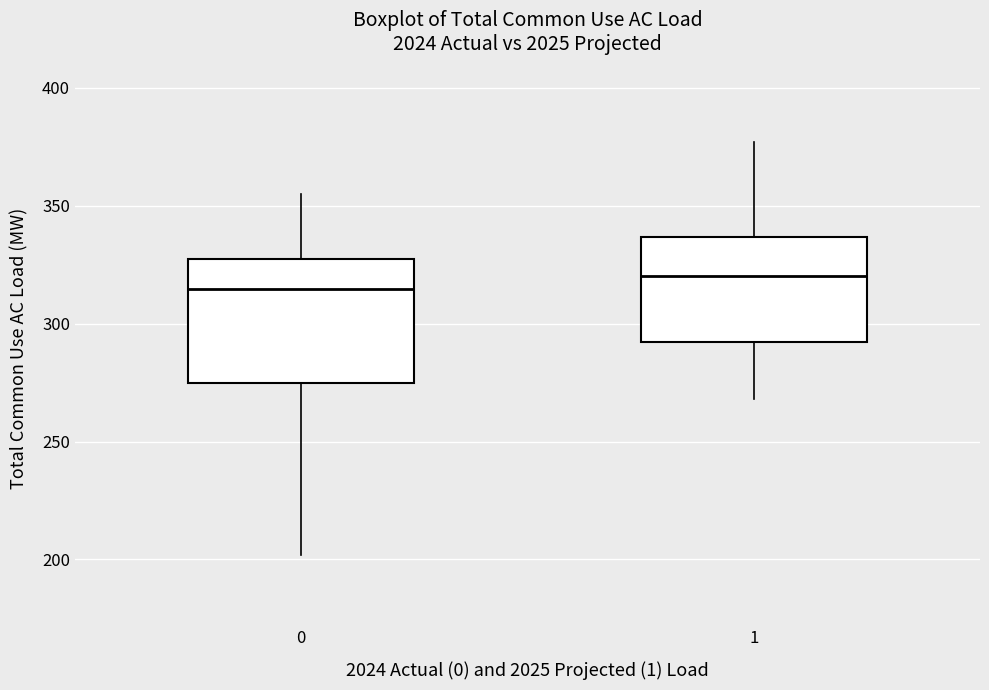

Which box's median line is the highest?

1